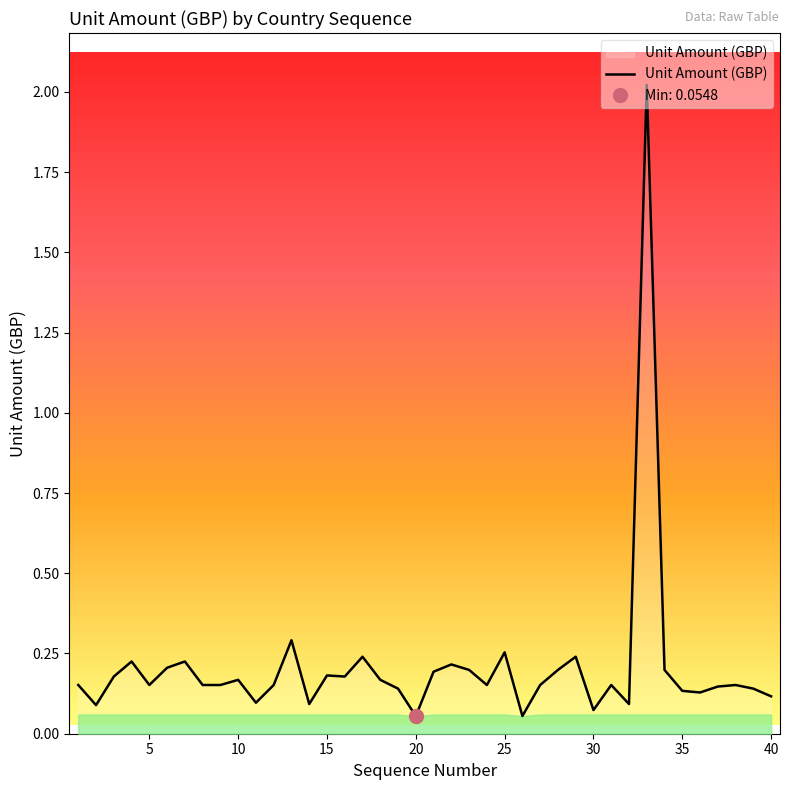

Which label corresponds to the smallest value in the chart?

20